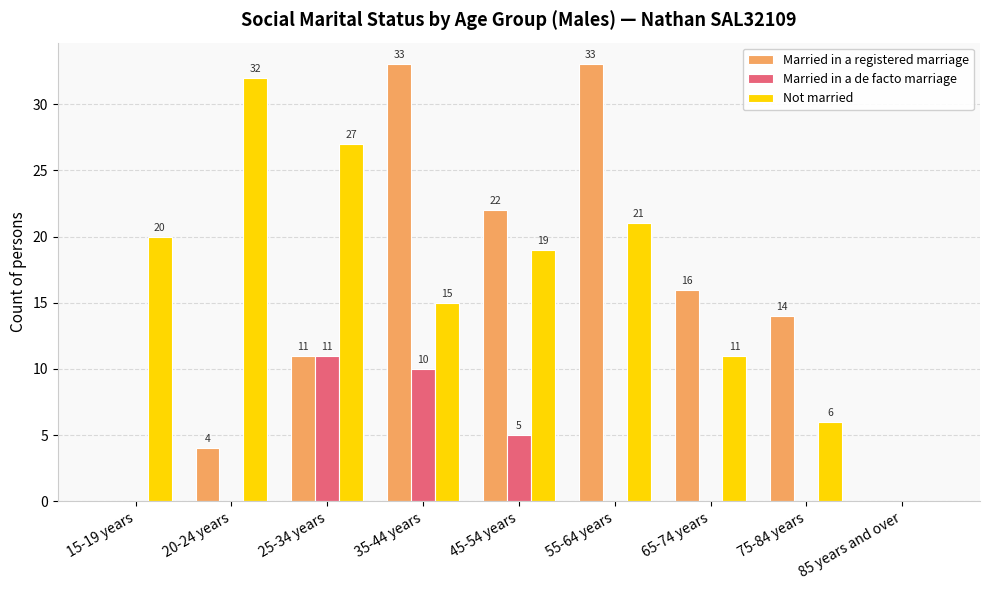

Count the number of categories in the chart.

9